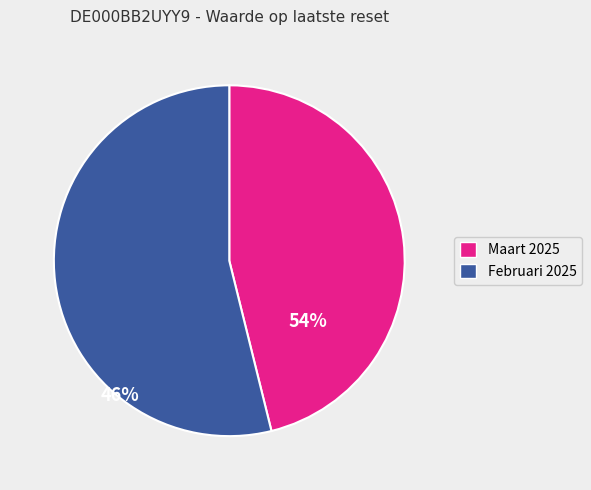

How many segments does this pie chart have?

2